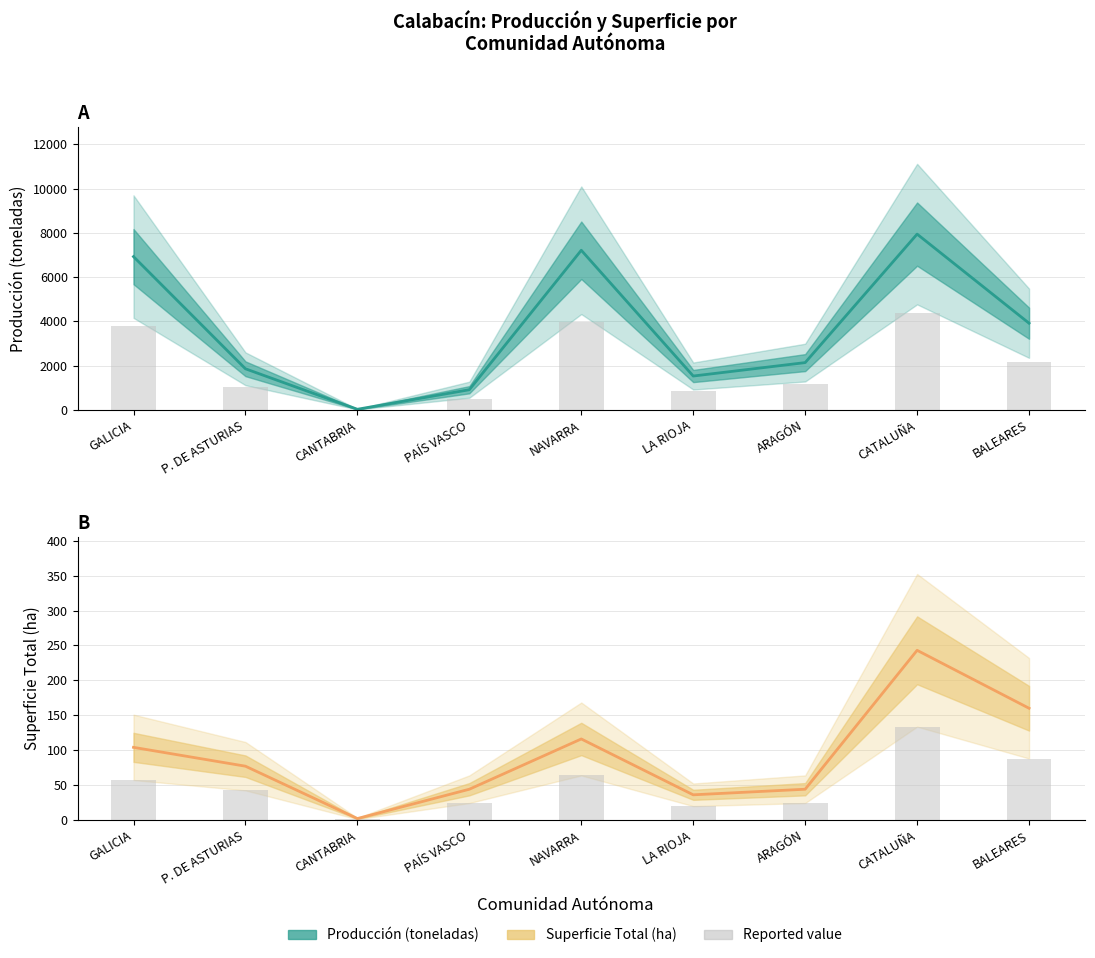

Which has a higher value, GALICIA or BALEARES?

GALICIA